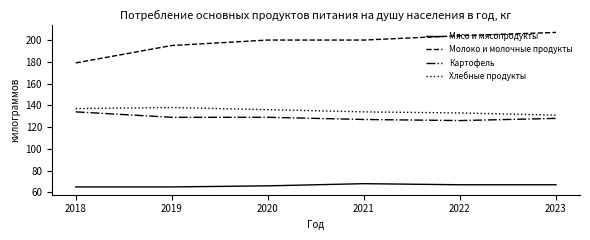

True or false: Хлебные продукты and Картофель intersect in this chart.

False